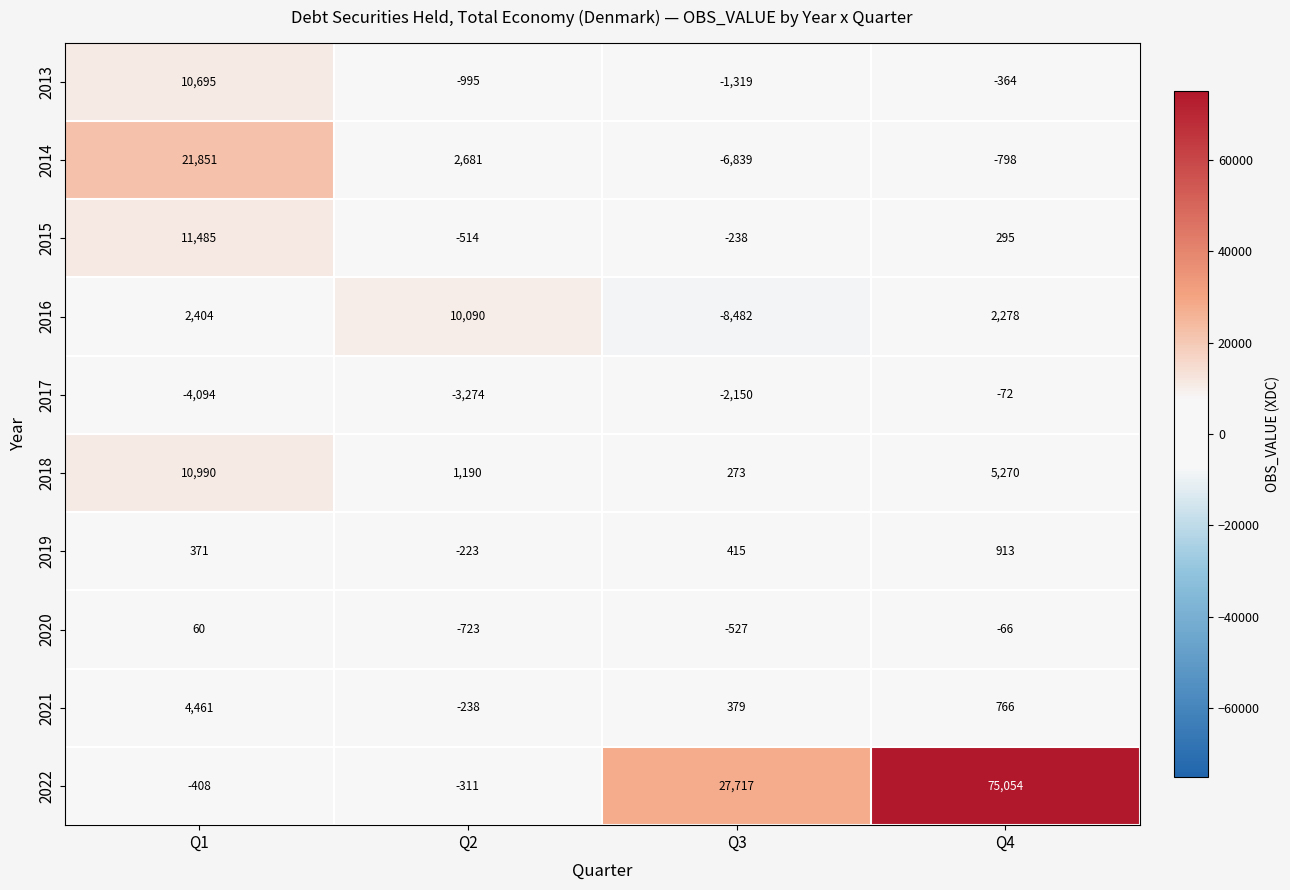

At Q2, list the series in order from smallest to largest.

2017, 2013, 2020, 2015, 2022, 2021, 2019, 2018, 2014, 2016